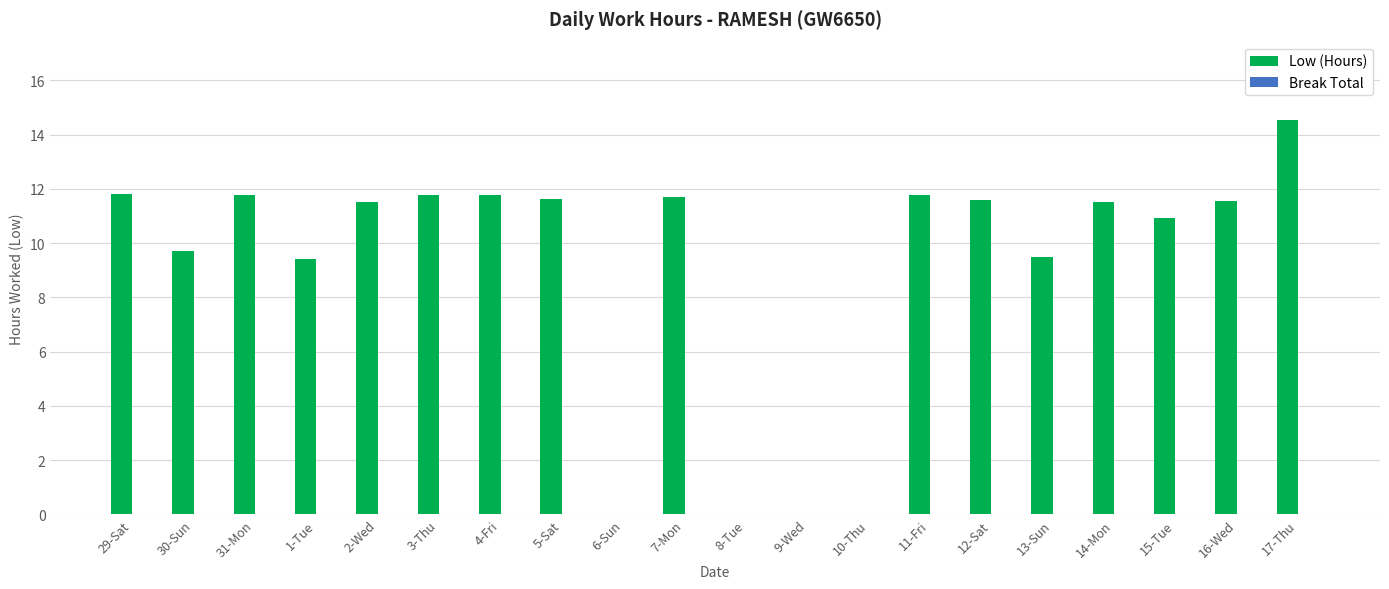

What is the greatest value displayed?

14.5